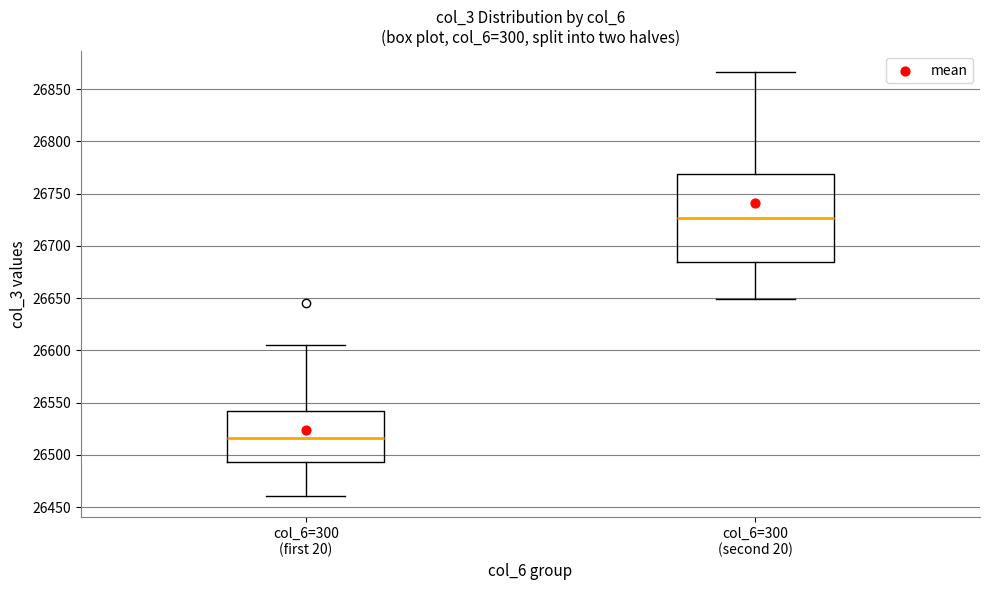

Reading left to right, transcribe this box plot: for each box, give where its median line is, the range the box spans, and where its two whiskers end, as read against the y-axis. The values are not printed on the chart, so give them approximately, as read against the axis.

col_6=300 (first 20): median 26515, box 26495 to 26540, whiskers 26460 to 26605
col_6=300 (second 20): median 26725, box 26685 to 26770, whiskers 26650 to 26865